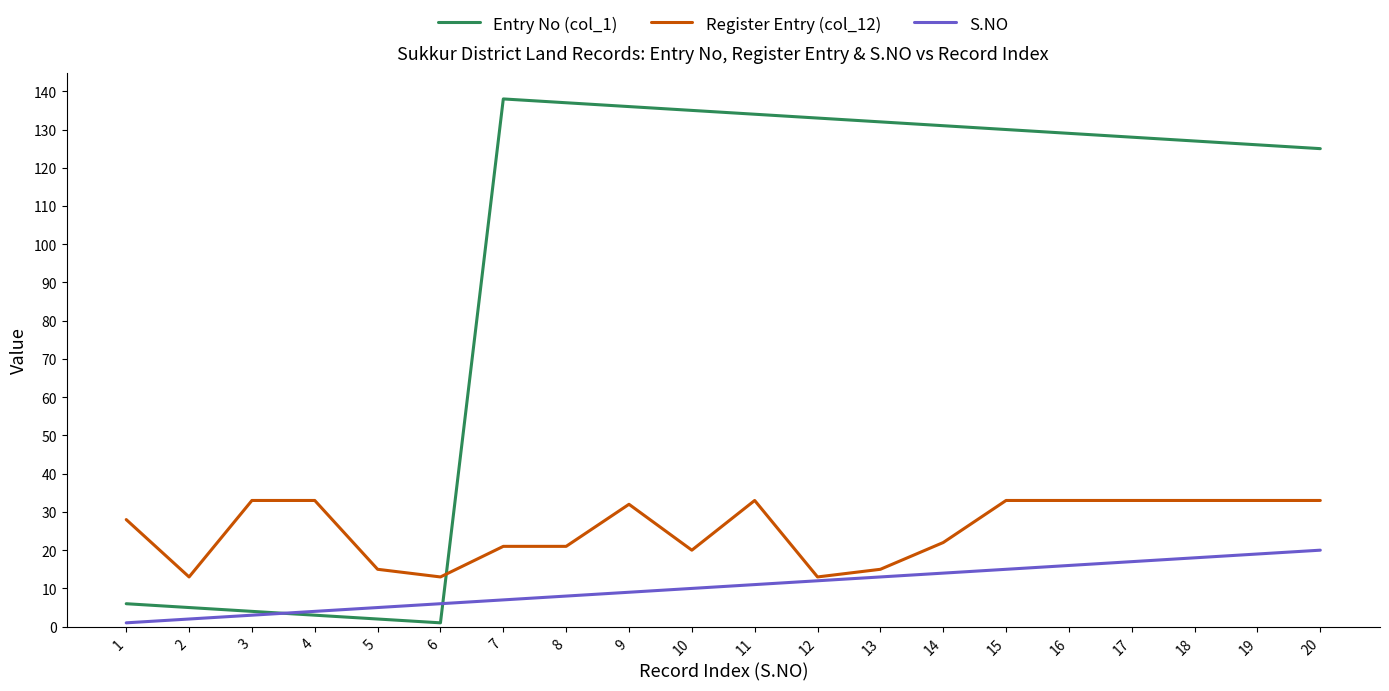

The Register Entry (col_12) series shows 28 at 1. True or false?

True